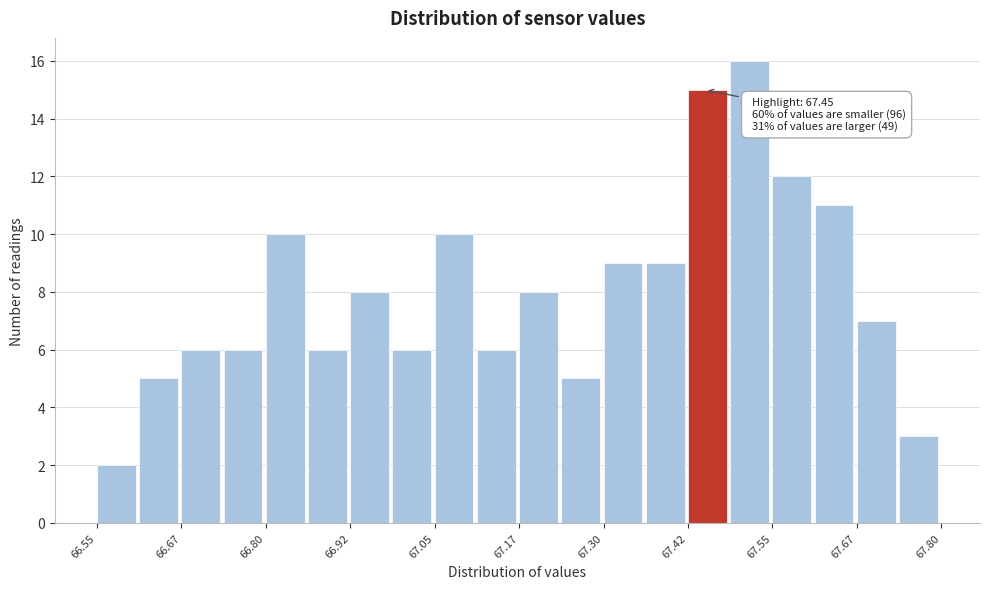

Read against the x-axis, roughly where is the centre of the tallest bar?

67.52